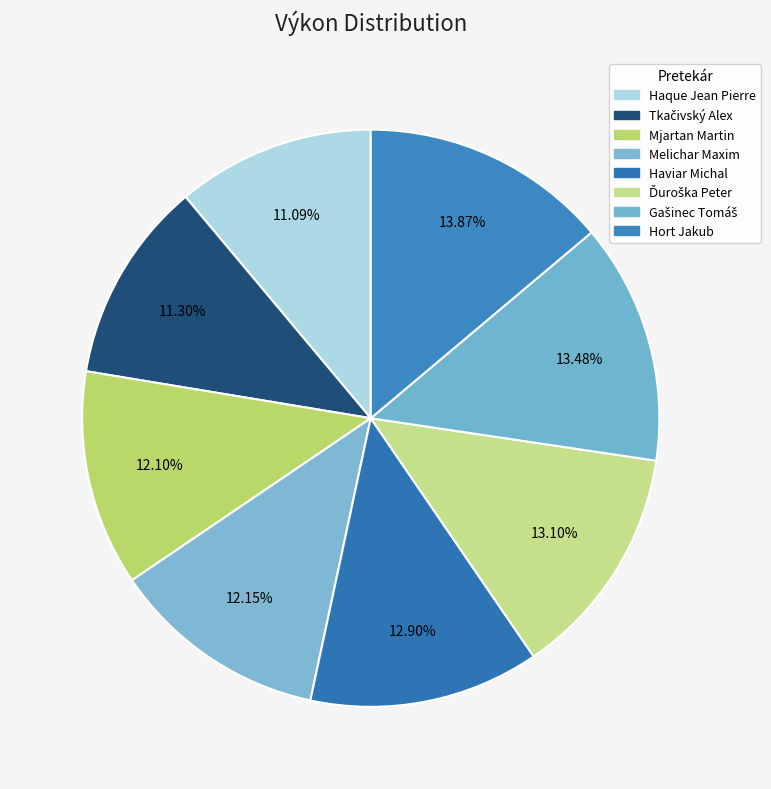

Which slice is the smallest?

Haque Jean Pierre